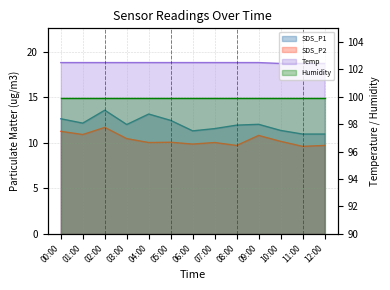

Between 00:00 and 01:00, which series saw the biggest shift?

SDS_P1